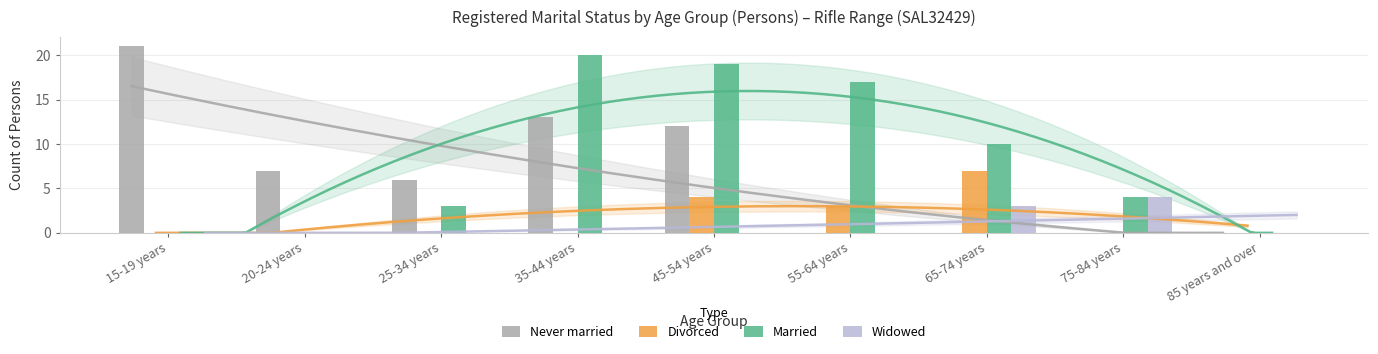

Which has a higher value, 15-19 years or 55-64 years?

15-19 years